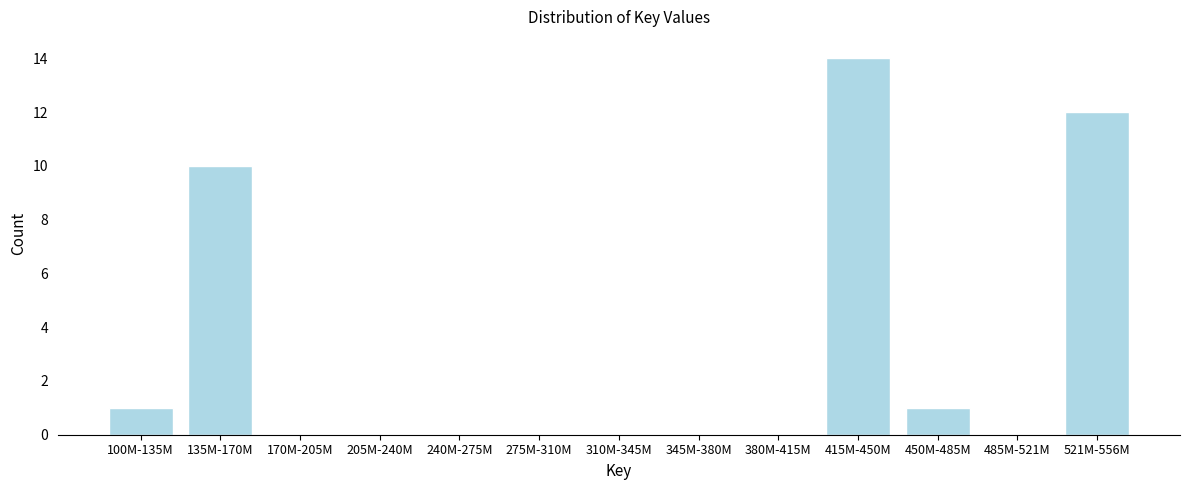

Reading left to right, list all the values displayed in this chart.

100M-135M=1	135M-170M=10	170M-205M=0	205M-240M=0	240M-275M=0	275M-310M=0	310M-345M=0	345M-380M=0	380M-415M=0	415M-450M=14	450M-485M=1	485M-521M=0	521M-556M=12